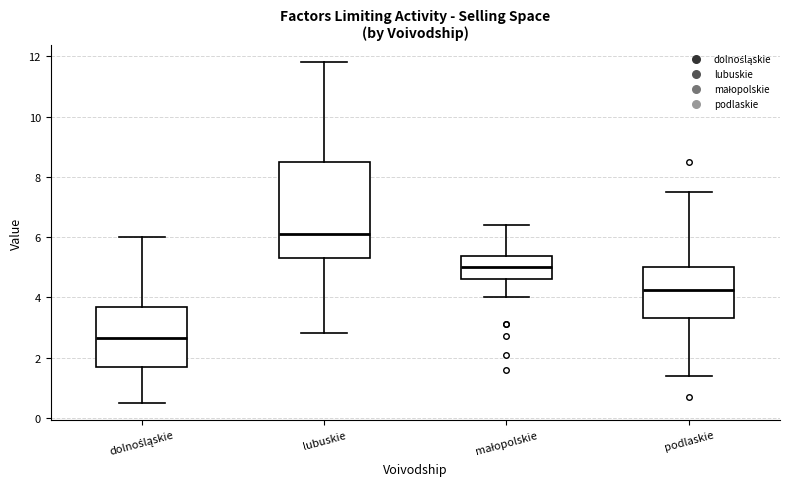

Which box has the lowest median line?

dolnośląskie